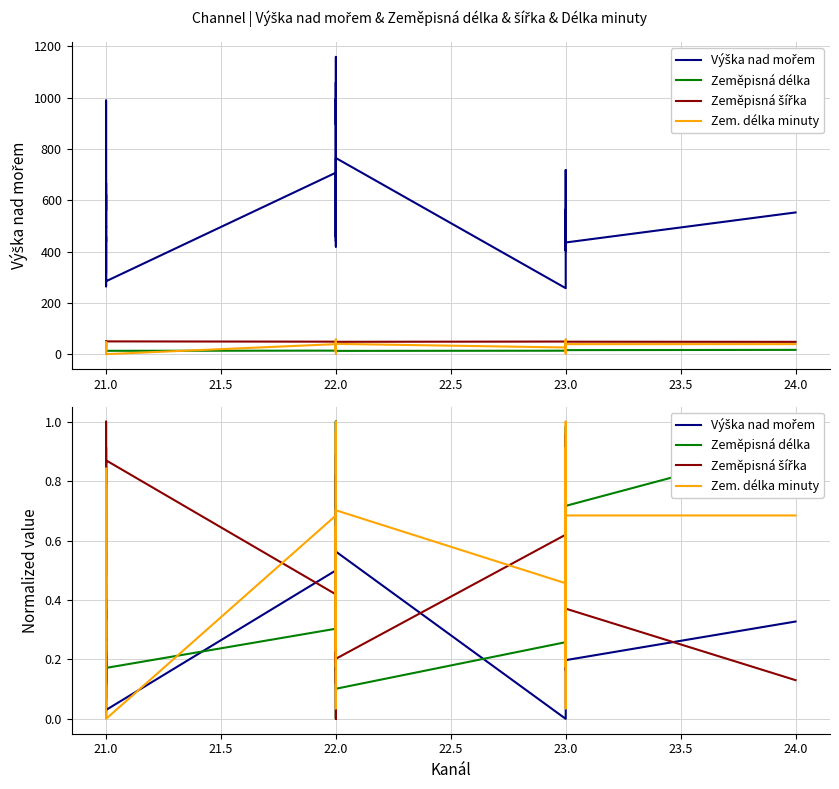

Reading left to right, transcribe all the data shown in this chart.

Výška nad mořem: 0.1	0.1	0.2	0.2	0.0	0.4	0.3	0.8	0.3	0.3	0.2	0.3	0.5	0.0	0.5	0.4	0.2	0.9	0.7	0.2	0.8	0.7	1.0	0.2	0.5	0.6	0.0	0.2	0.2	0.5	0.2	0.2	0.2	0.3	0.2	0.2	0.3
Zeměpisná délka: 0.2	0.1	0.2	0.1	0.5	0.7	0.7	0.7	0.1	0.2	0.2	0.1	0.2	0.2	0.3	0.2	0.3	0.2	0.2	0.2	0.2	0.1	0.0	0.9	1.0	0.1	0.3	0.2	0.3	0.5	0.7	0.7	0.7	1.0	0.4	0.7	0.9
Zeměpisná šířka: 0.8	0.8	1.0	0.5	0.6	0.5	0.6	0.6	0.5	0.9	0.9	0.5	0.8	0.9	0.4	0.2	0.3	0.1	0.0	0.3	0.1	0.2	0.2	0.3	0.2	0.2	0.6	0.6	0.5	0.9	0.6	0.6	0.3	0.3	1.0	0.4	0.1
Zem. délka minuty: 0.1	0.8	0.4	0.7	0.8	0.6	0.4	0.7	0.8	0.3	0.2	0.8	0.1	0.0	0.7	1.0	0.7	0.3	0.2	0.4	1.0	0.9	0.2	0.6	0.0	0.7	0.5	0.0	0.9	0.6	0.5	0.4	0.6	1.0	0.2	0.7	0.7